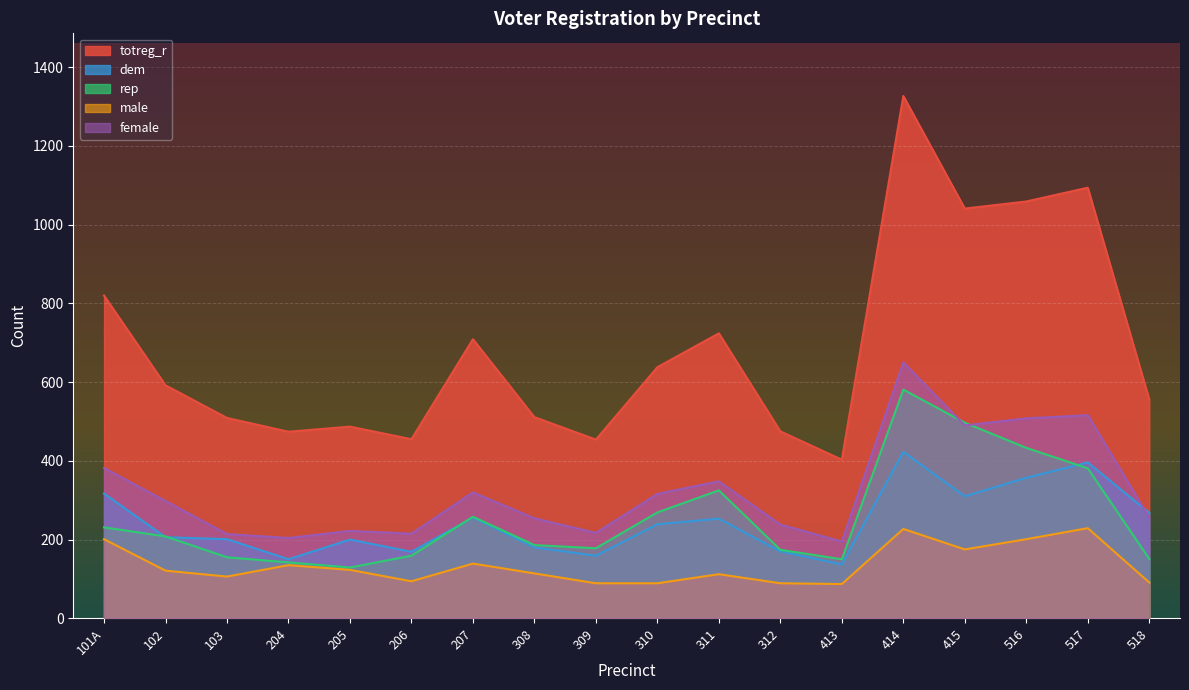

The value of female at 517 is 319. True or false?

False